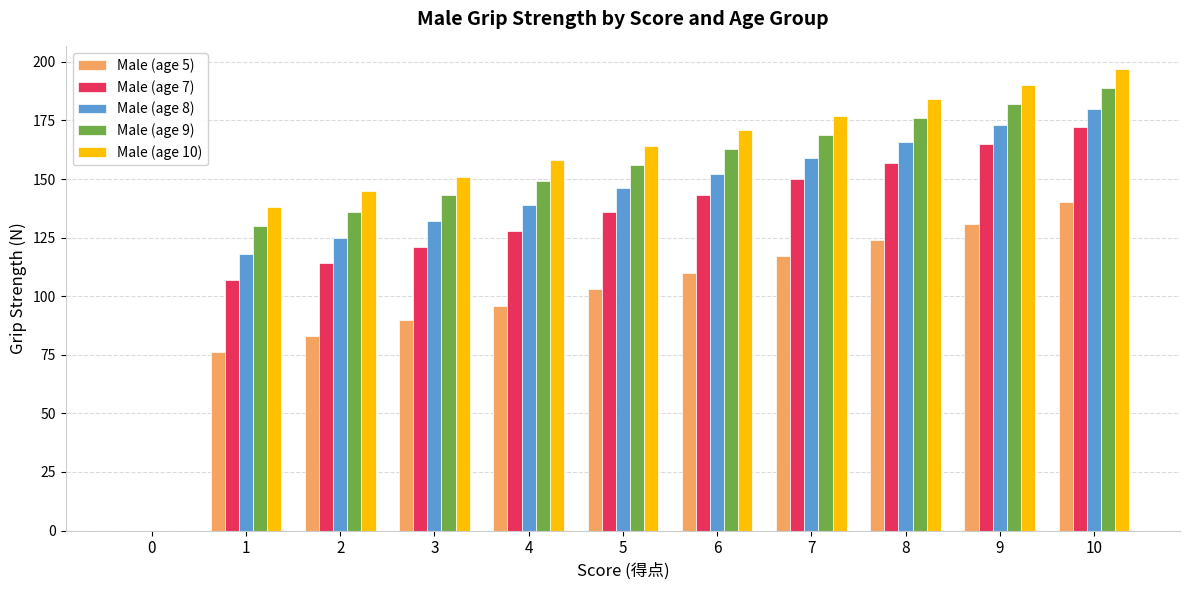

Does the chart contain stacked bars?

No